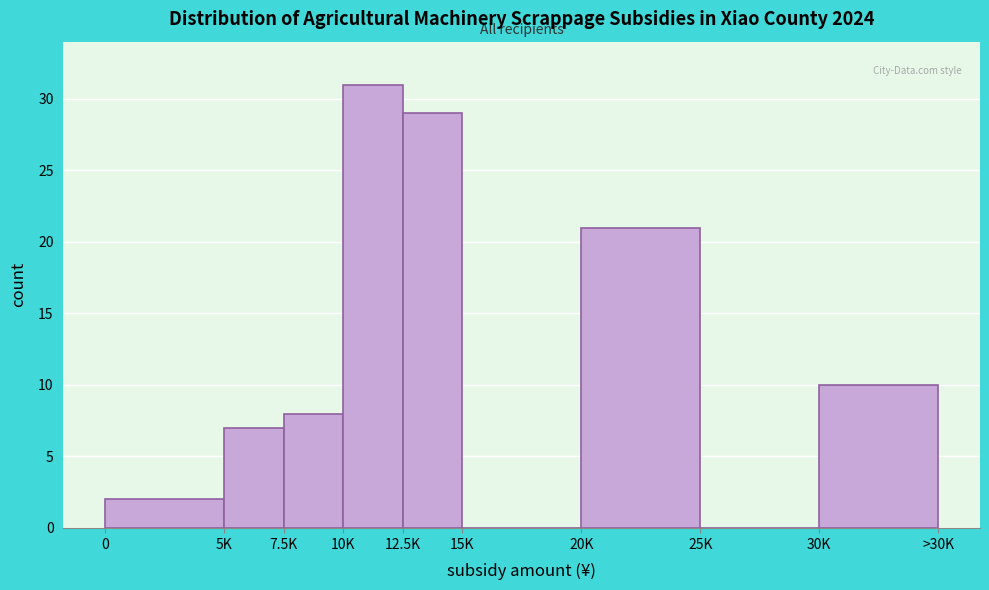

Reading left to right, transcribe all the data shown in this chart.

0=2	5K=7	7.5K=8	10K=31	12.5K=29	15K=0	20K=21	25K=0	30K=10